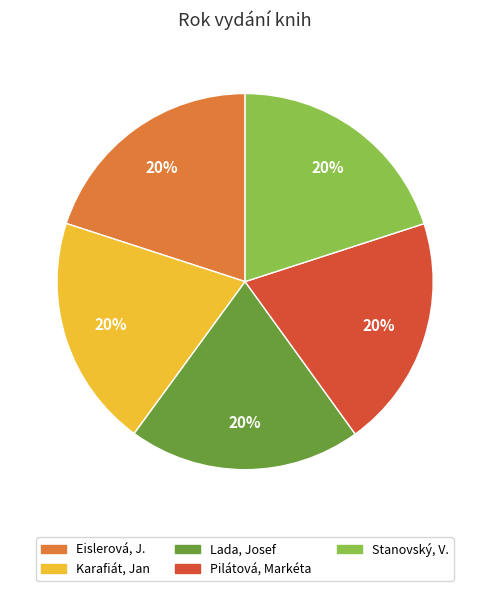

The Pilátová, Markéta slice represents 33% of the pie. True or false?

False